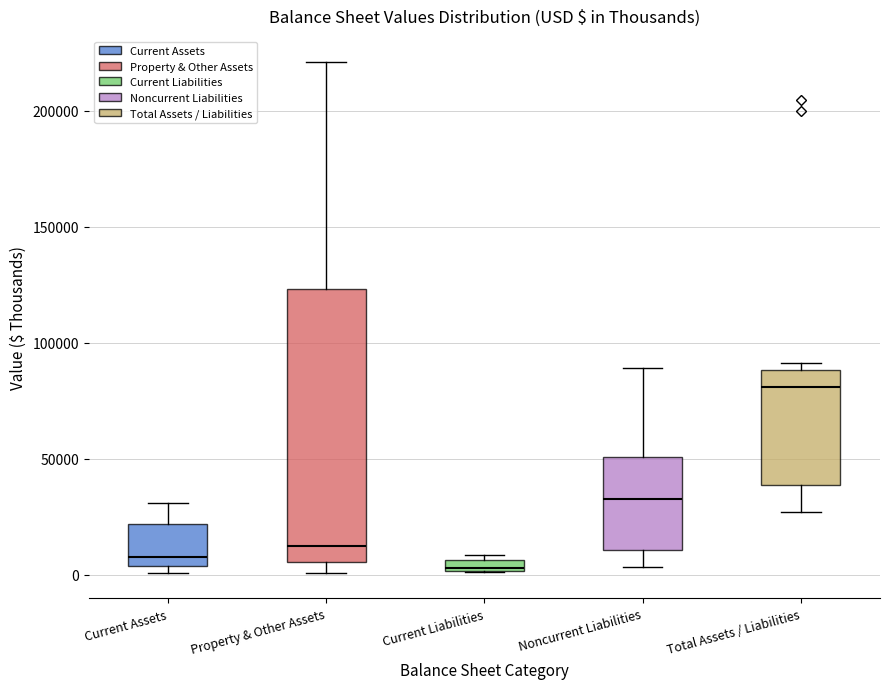

Which box is the tallest, from its lower edge to its upper edge?

Property & Other Assets